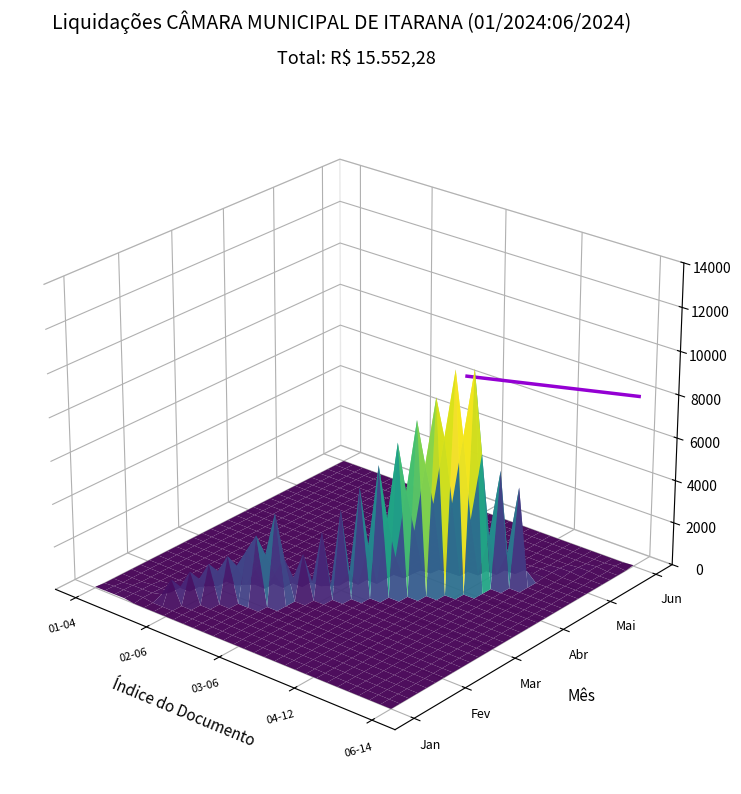

Does the chart display data point markers on the line(s)?

No